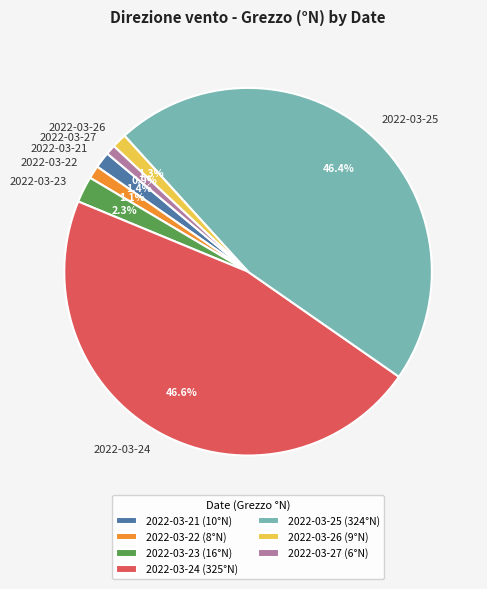

How many slices are in this pie chart?

7